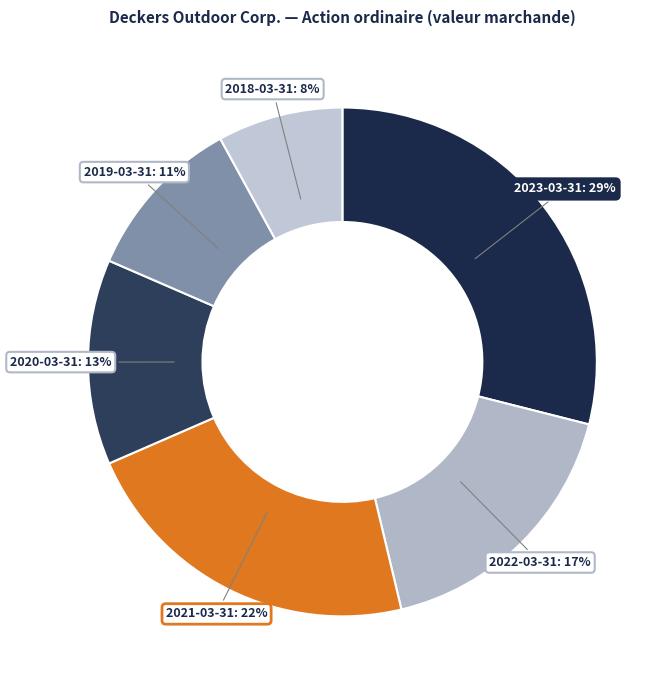

To the nearest percent, what is the average slice percentage?

17%